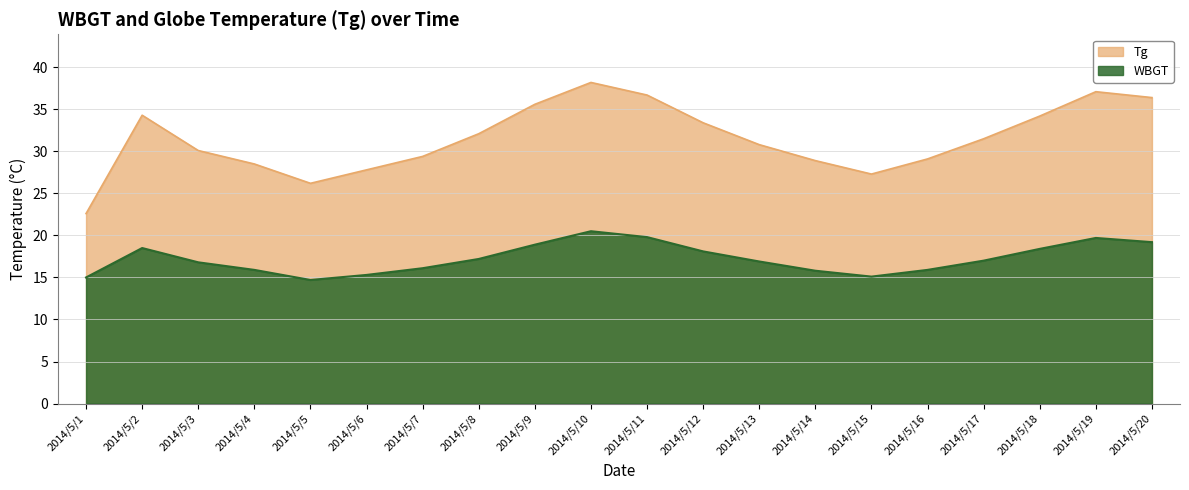

True or false: WBGT has a value of 3.8 at 2014/5/2.

False